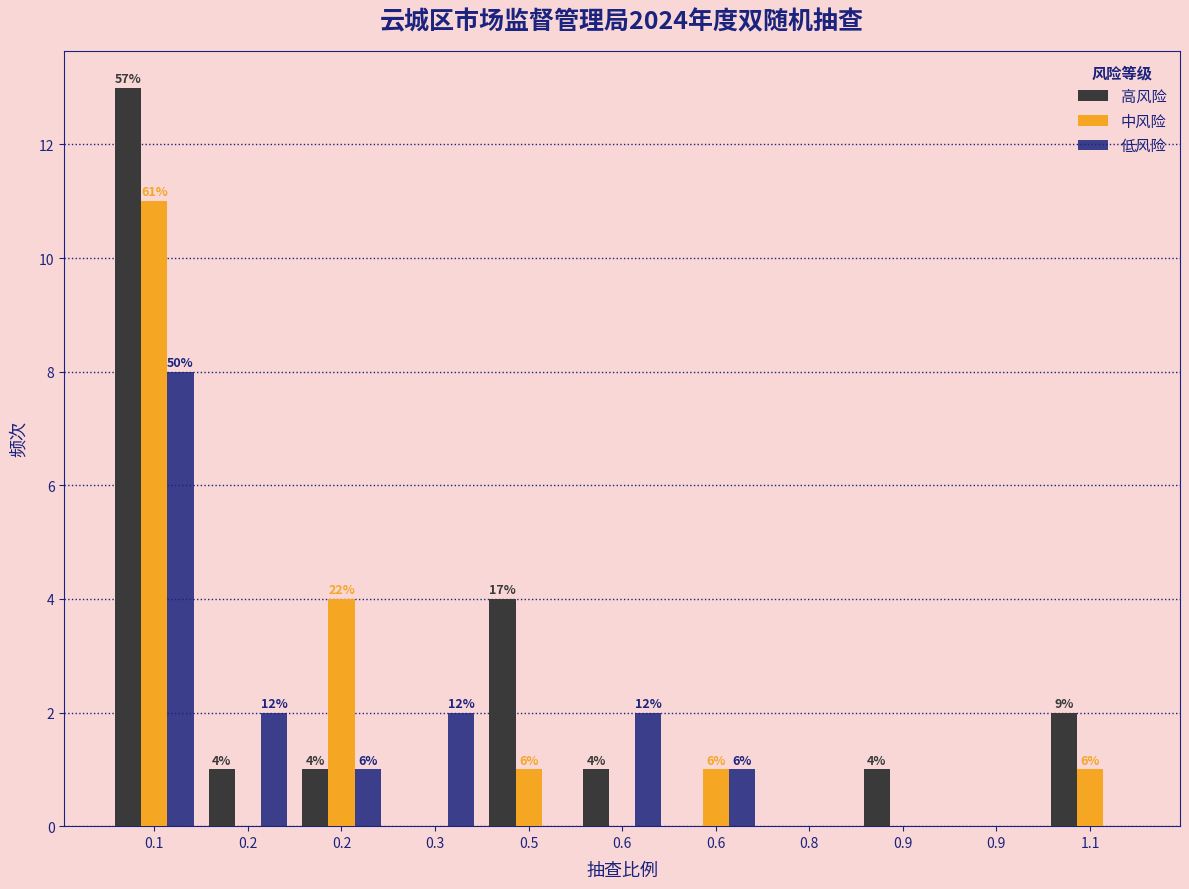

Are the bars grouped side by side (vs. stacked)?

Yes